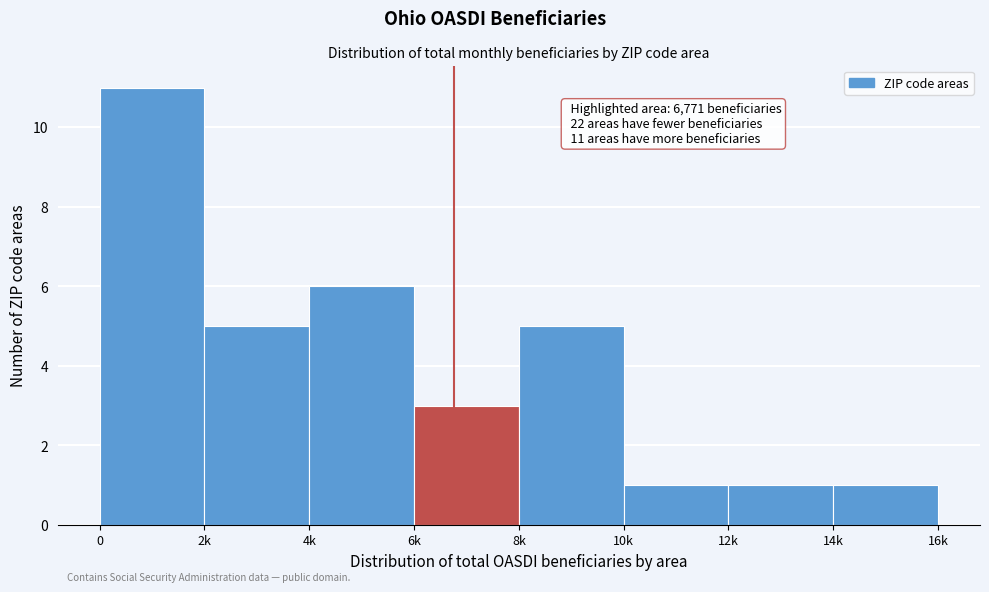

Reading left to right, list all the values displayed in this chart.

11	5	6	3	5	1	1	1